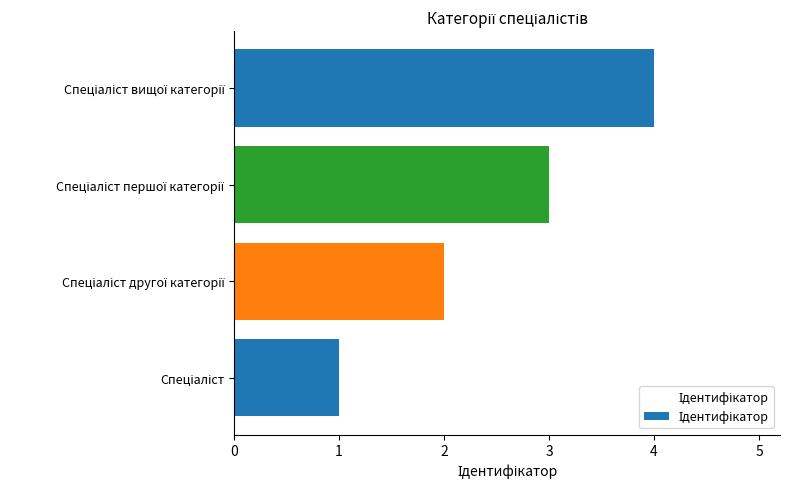

Count the values in the range 2 to 4.

3